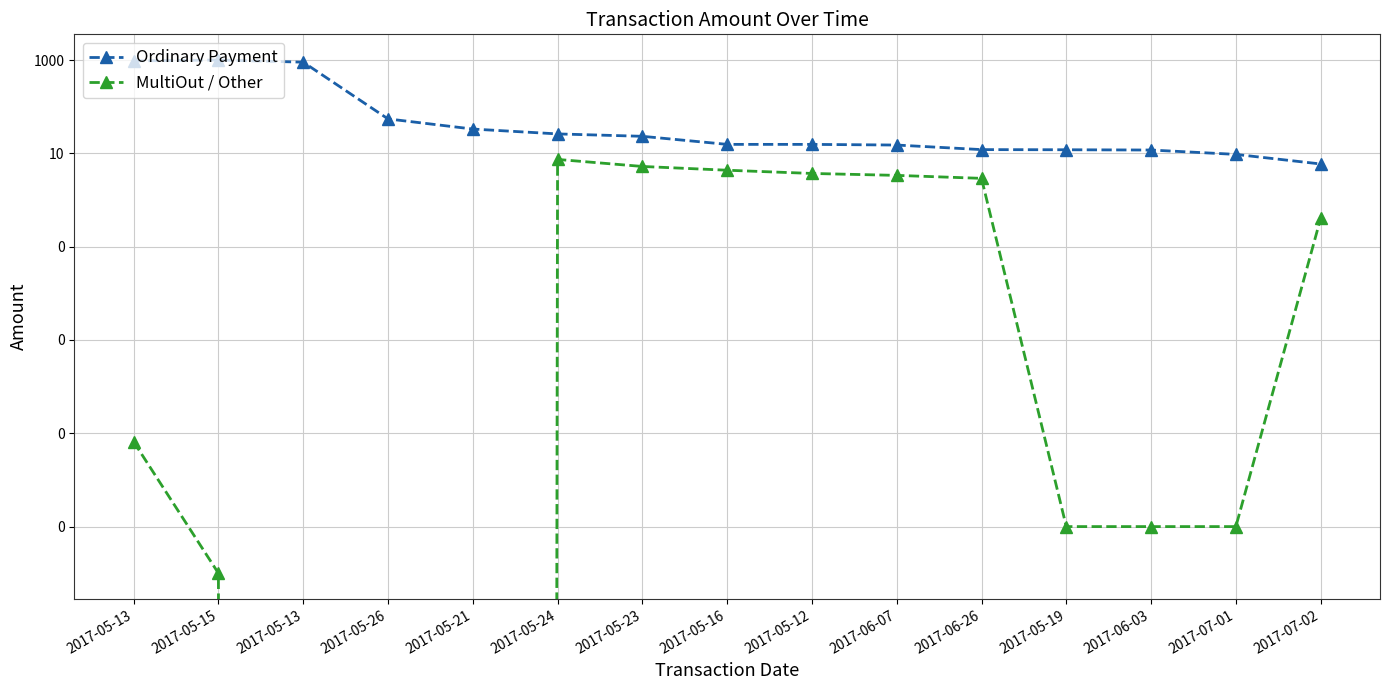

What is the label of the 9th point from the left?

2017-05-12